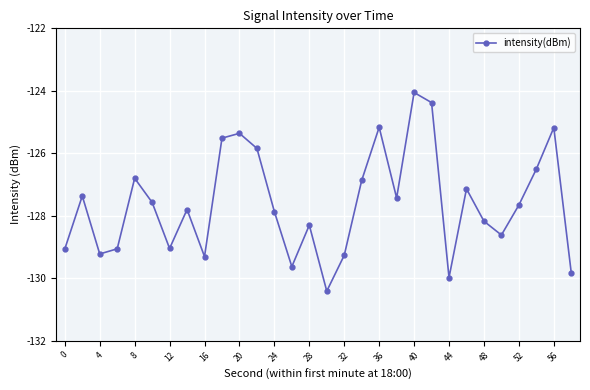

What is the value of the 17th point from the left?

-129.3